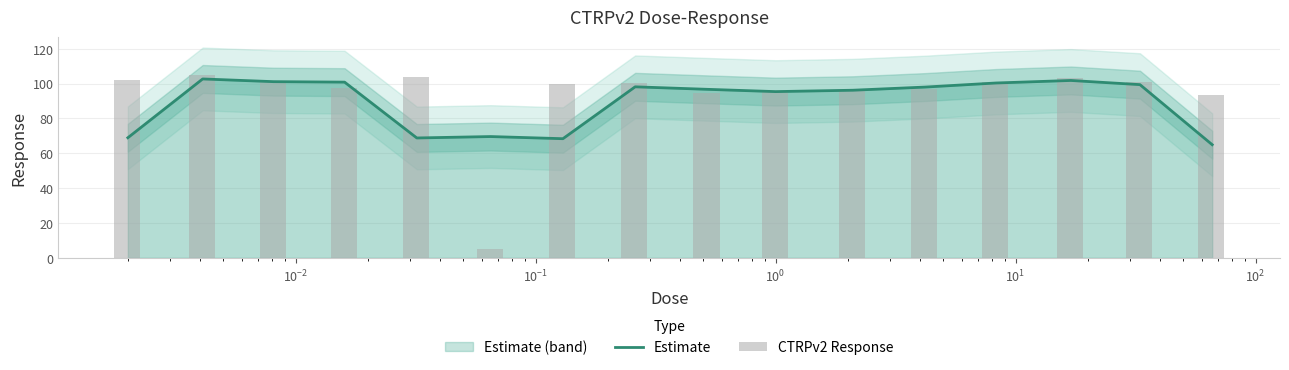

What is the value of the CTRPv2 Response bar at the 9th from the left?

94.4